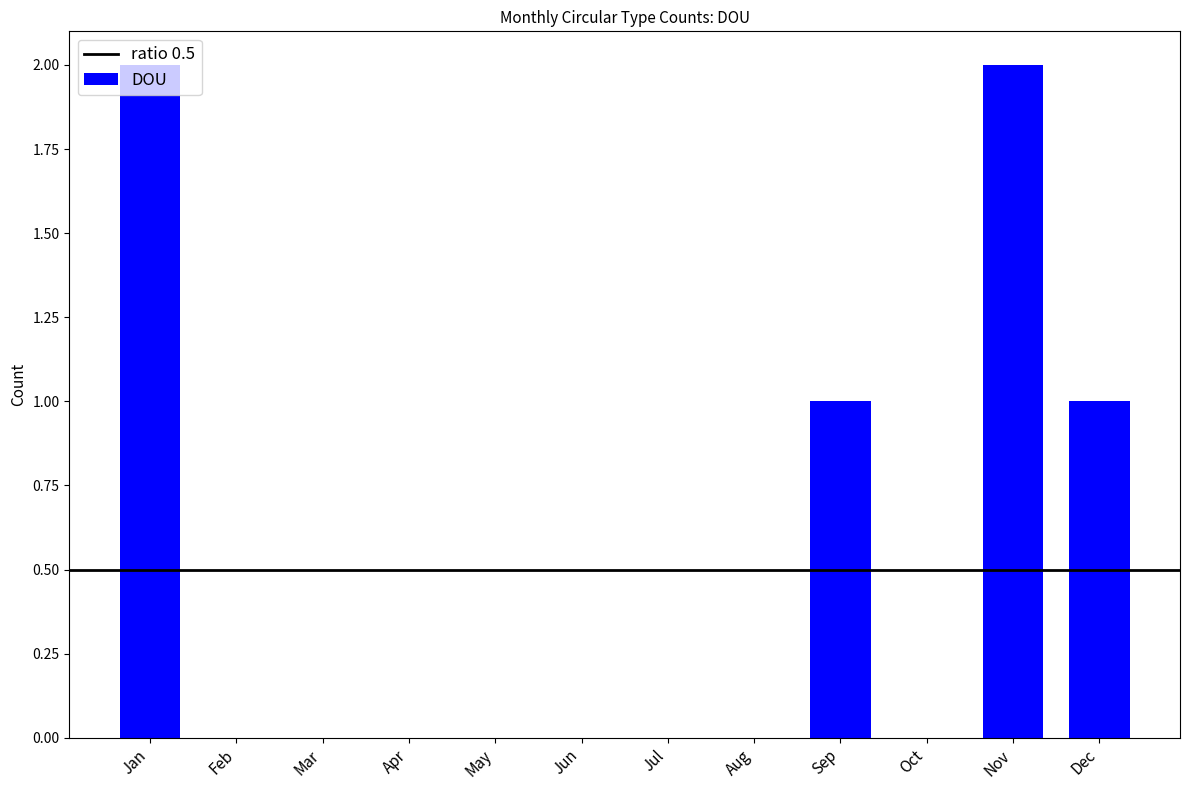

Is it true that the value at Sep is 1?

True